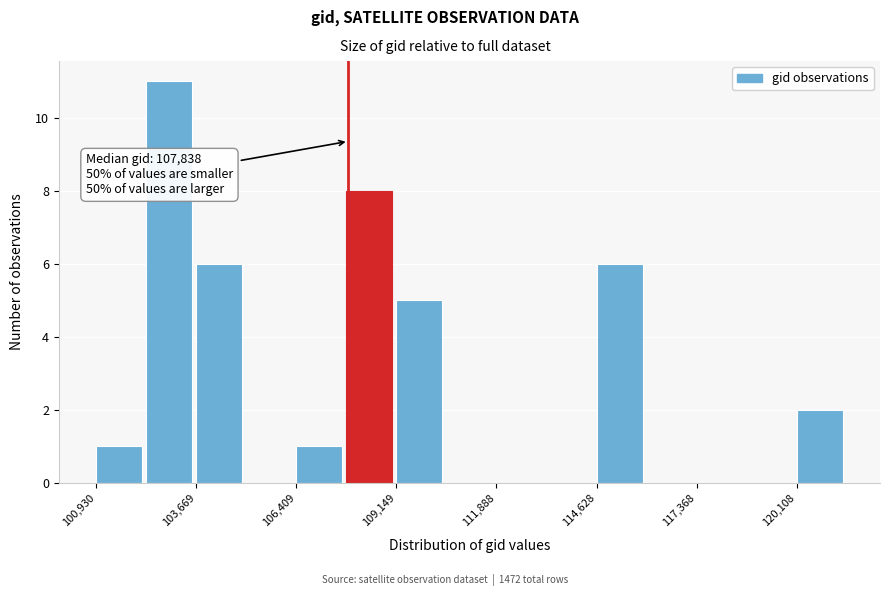

Read against the x-axis, roughly where is the centre of the tallest bar?

103000